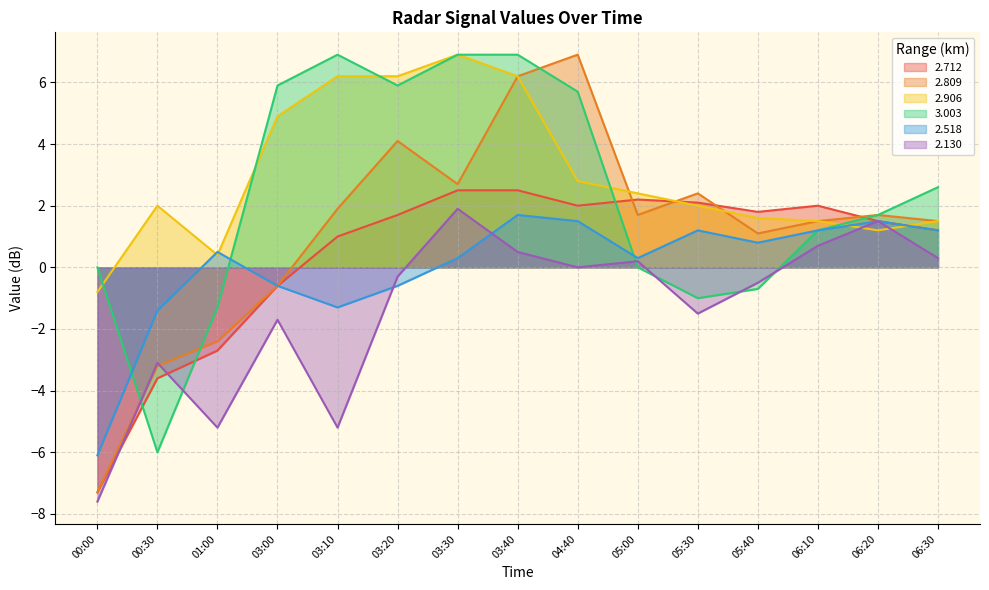

True or false: 2.712 and 2.518 intersect in this chart.

False